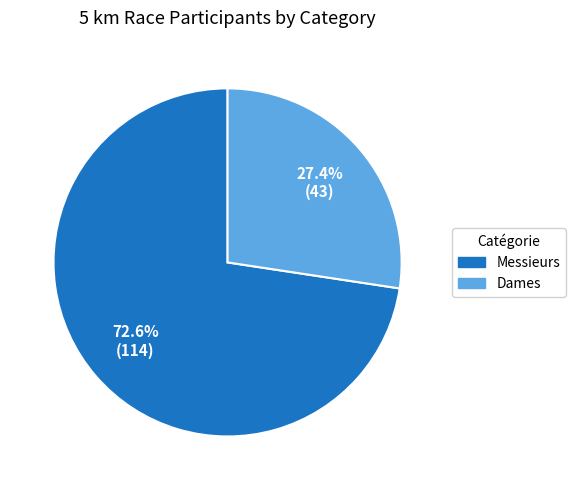

Does Dames represent more than half of the total?

No